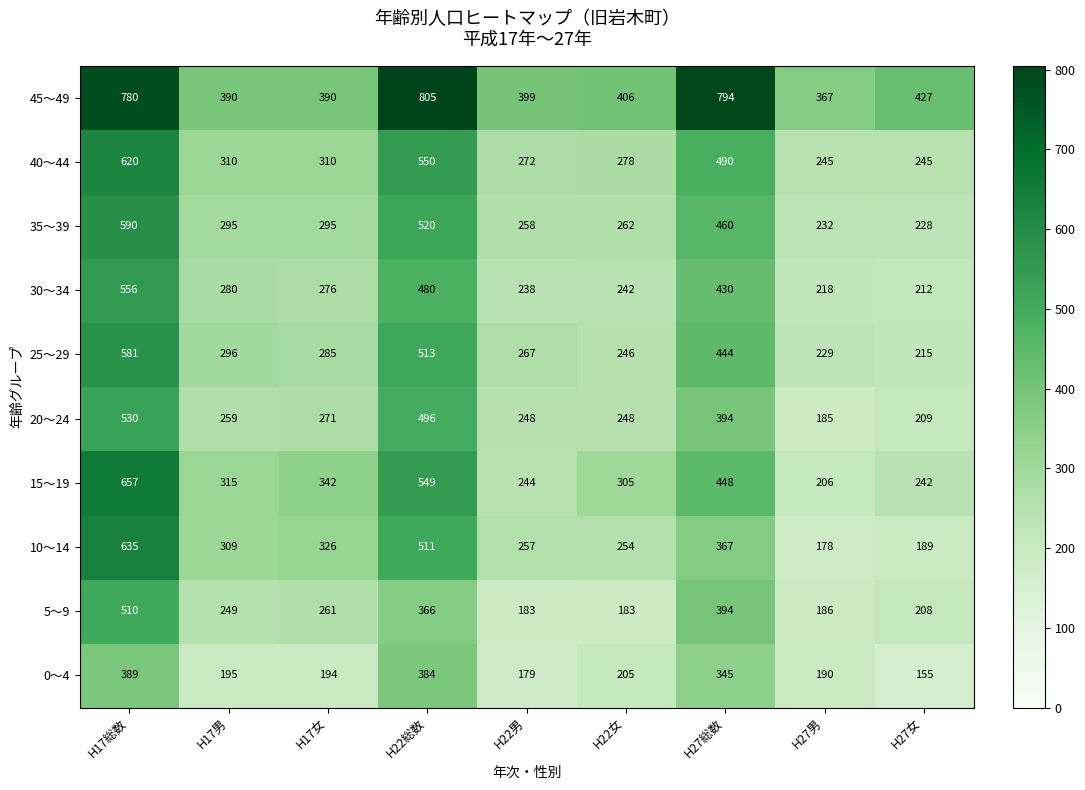

What is the sum of all 25～29 values?

3076